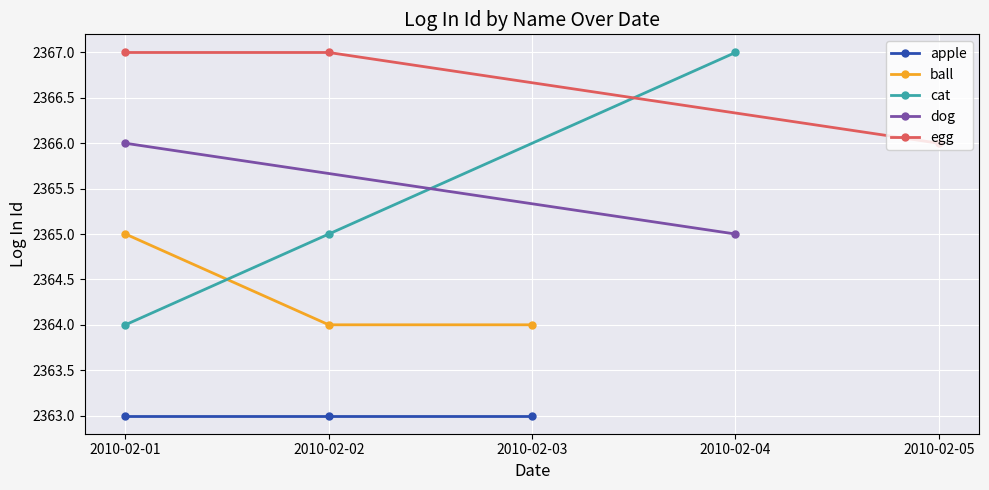

At which label does ball reach its minimum?

2010-02-02